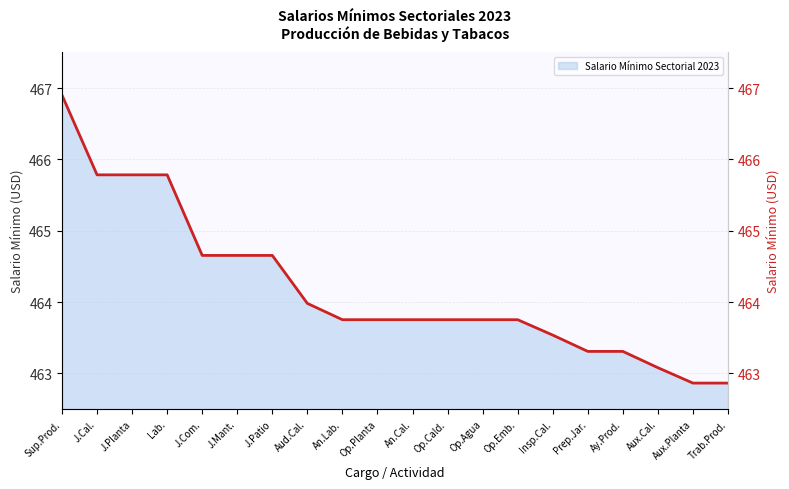

Reading left to right, list all the values displayed in this chart.

466.9	465.8	465.8	465.8	464.7	464.7	464.7	464.0	463.8	463.8	463.8	463.8	463.8	463.8	463.5	463.3	463.3	463.1	462.9	462.9